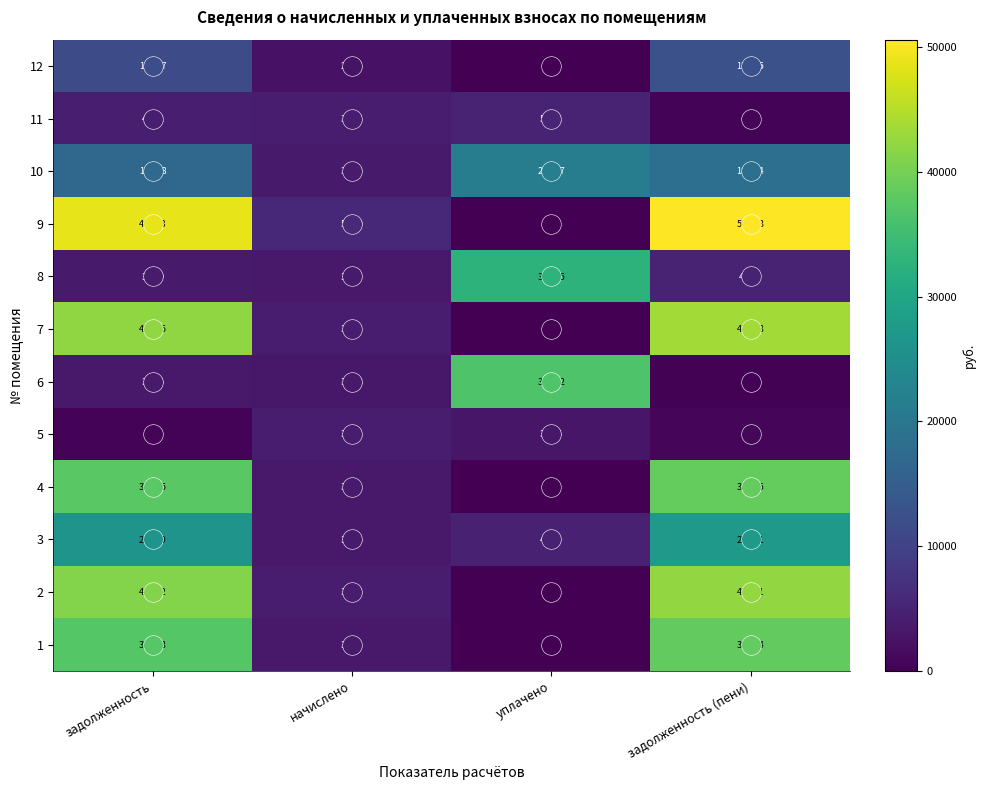

What is the approximate value of 1 at задолженность (пени), to the nearest 50?

38400